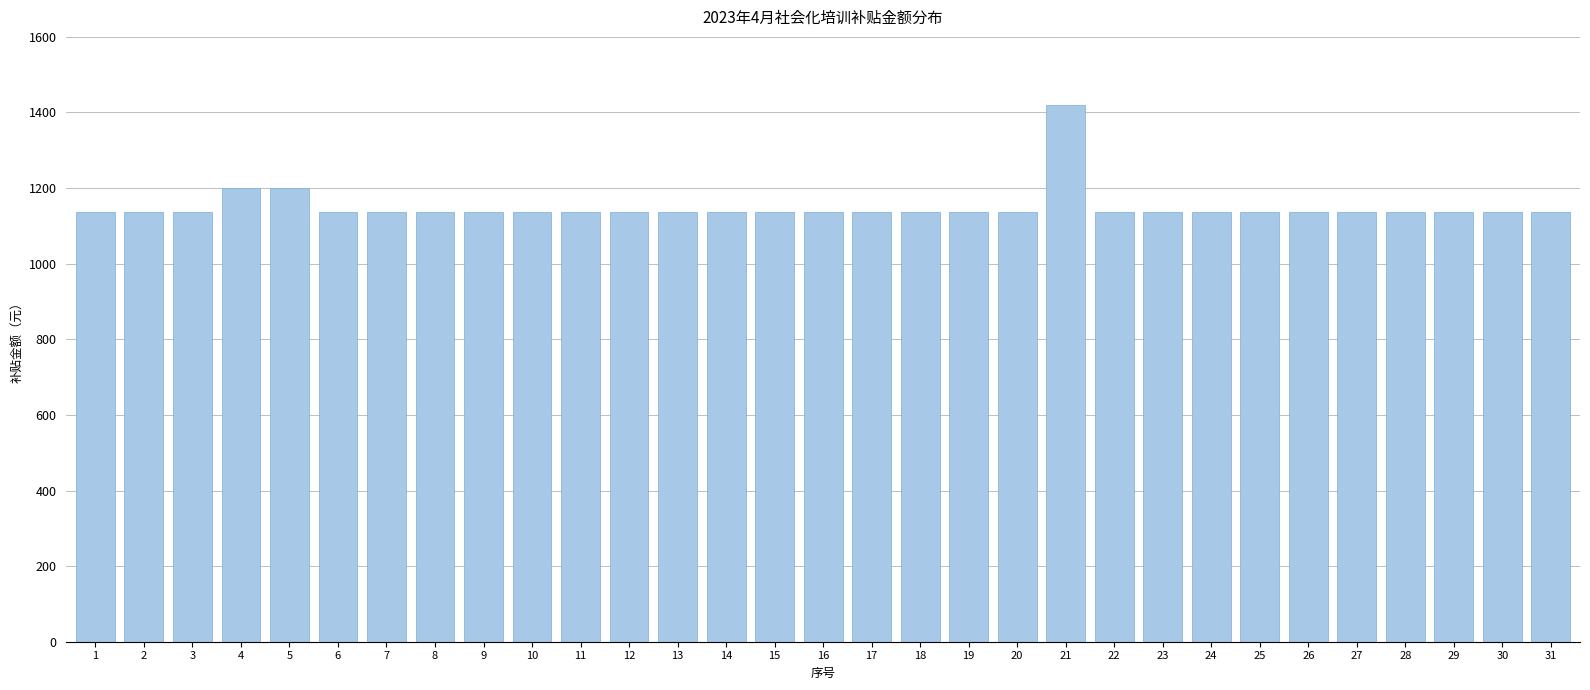

What is the minimum value shown in the chart?

1136